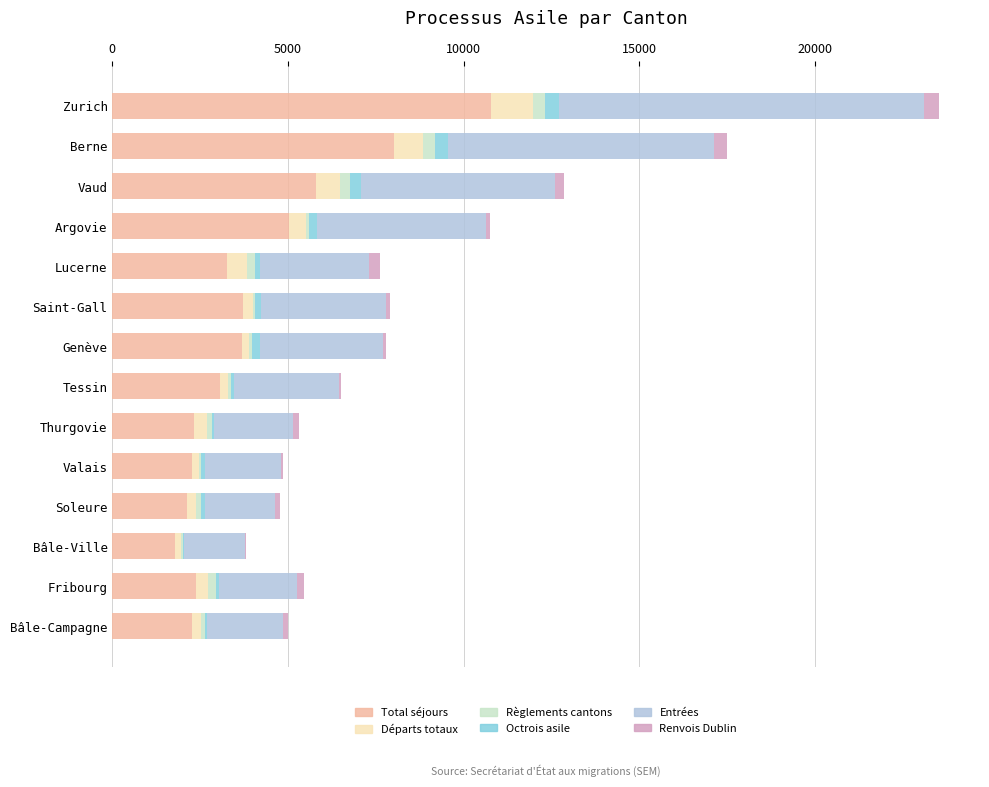

What is the highest value of the Total séjours series?

10787